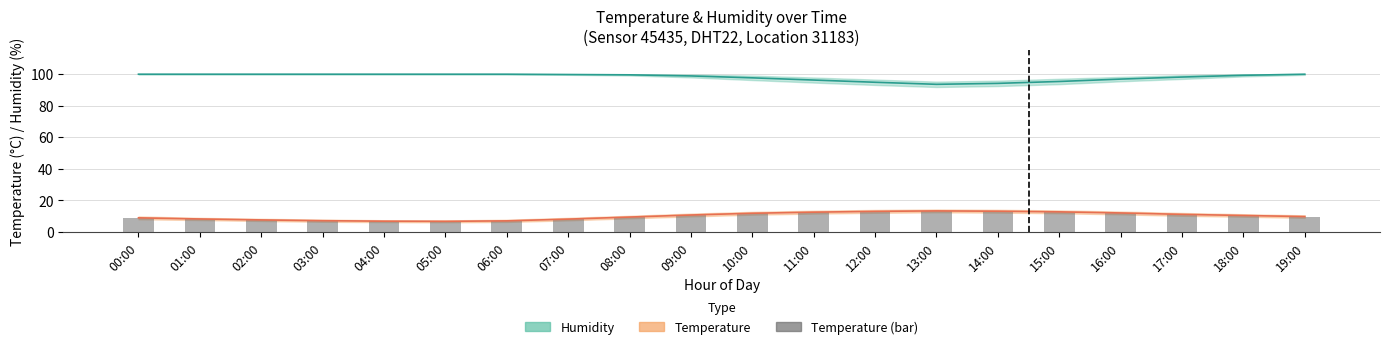

Are the bars grouped side by side (vs. stacked)?

Yes